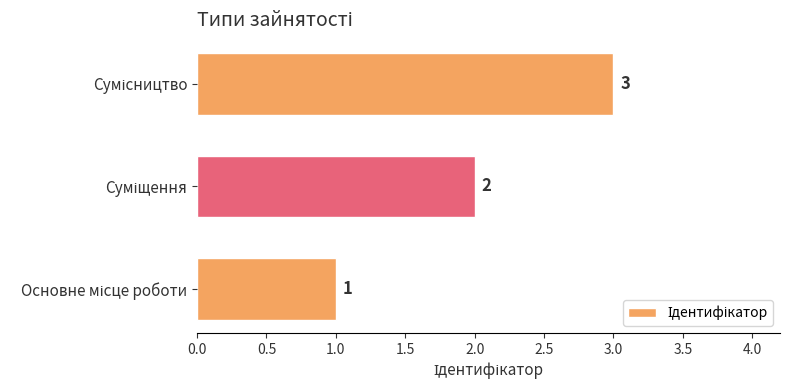

What is the sum of all values?

6